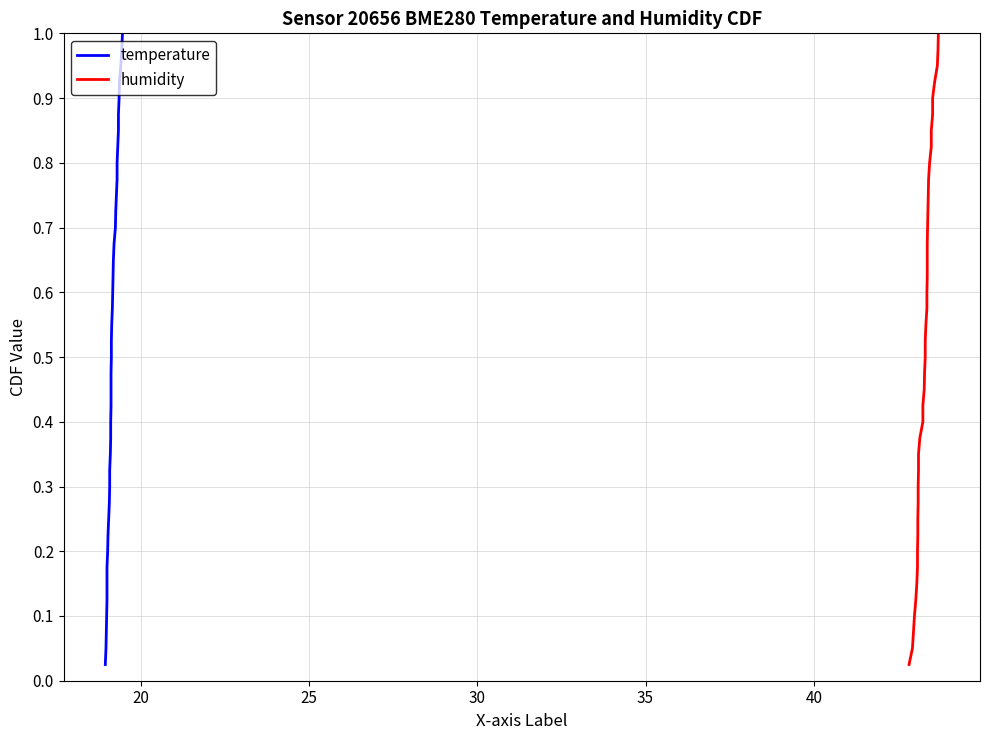

What is the difference between the maximum and second lowest values in the temperature series?

0.9